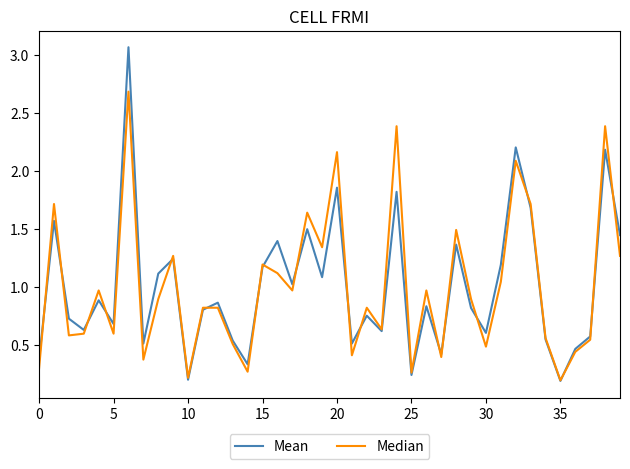

Rank the series by their maximum value, from lowest to highest.

Median, Mean